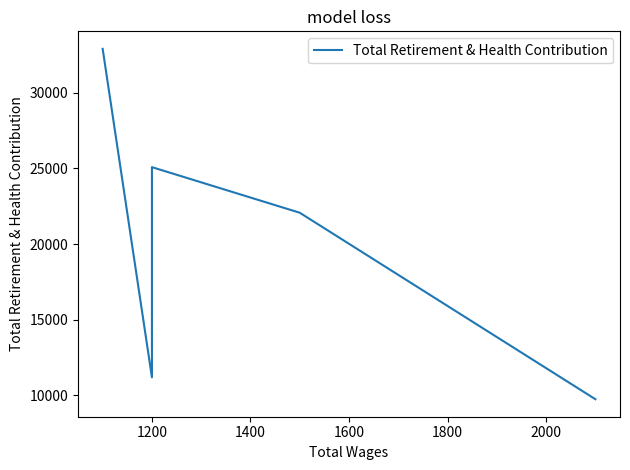

What is the smallest value displayed?

9750